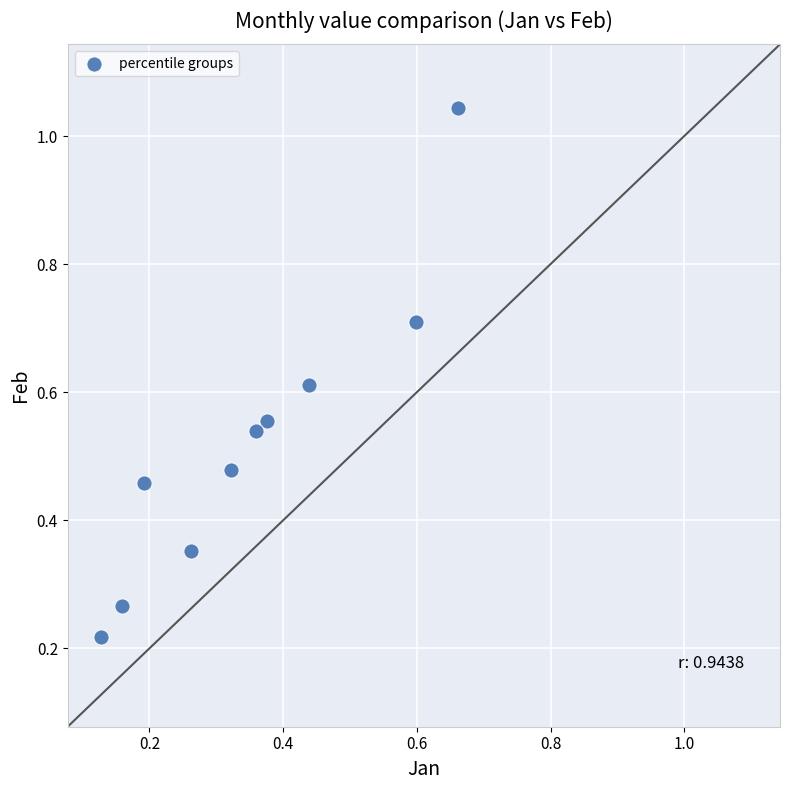

What is the range of Y values (max minus min)?

0.8